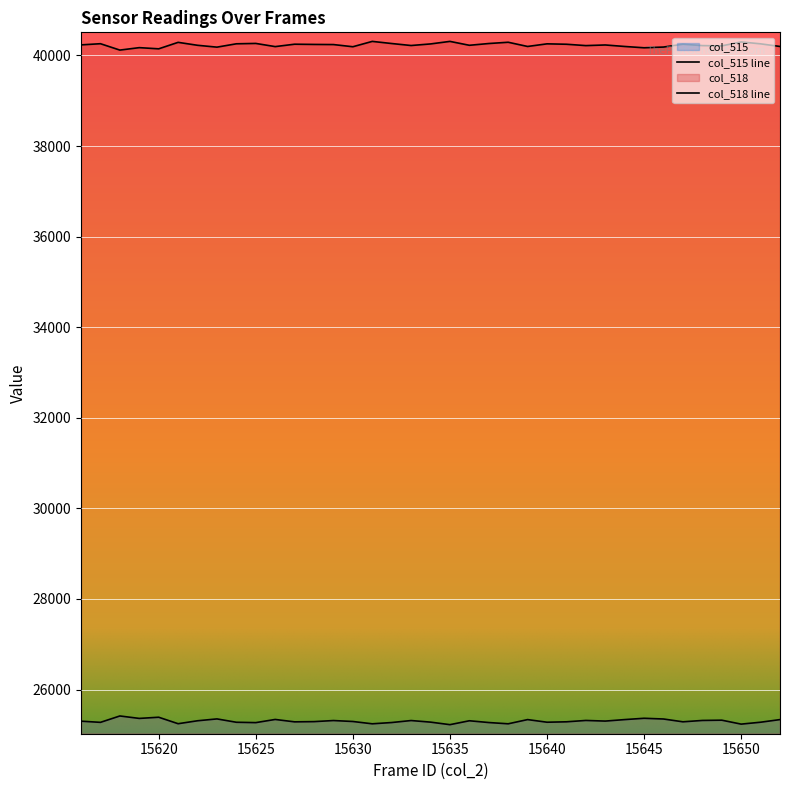

True or false: col_515 and col_518 cross at least once.

False